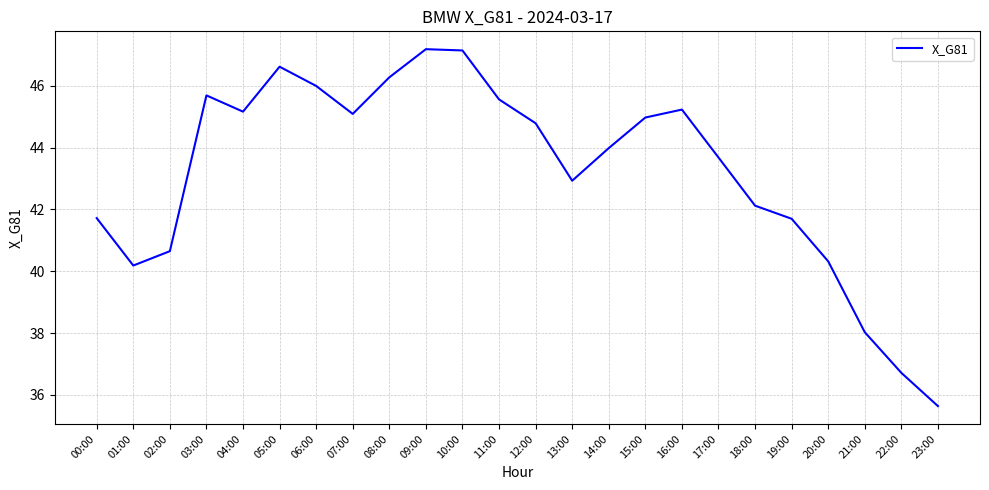

Between 22:00 and 17:00, which is larger?

17:00